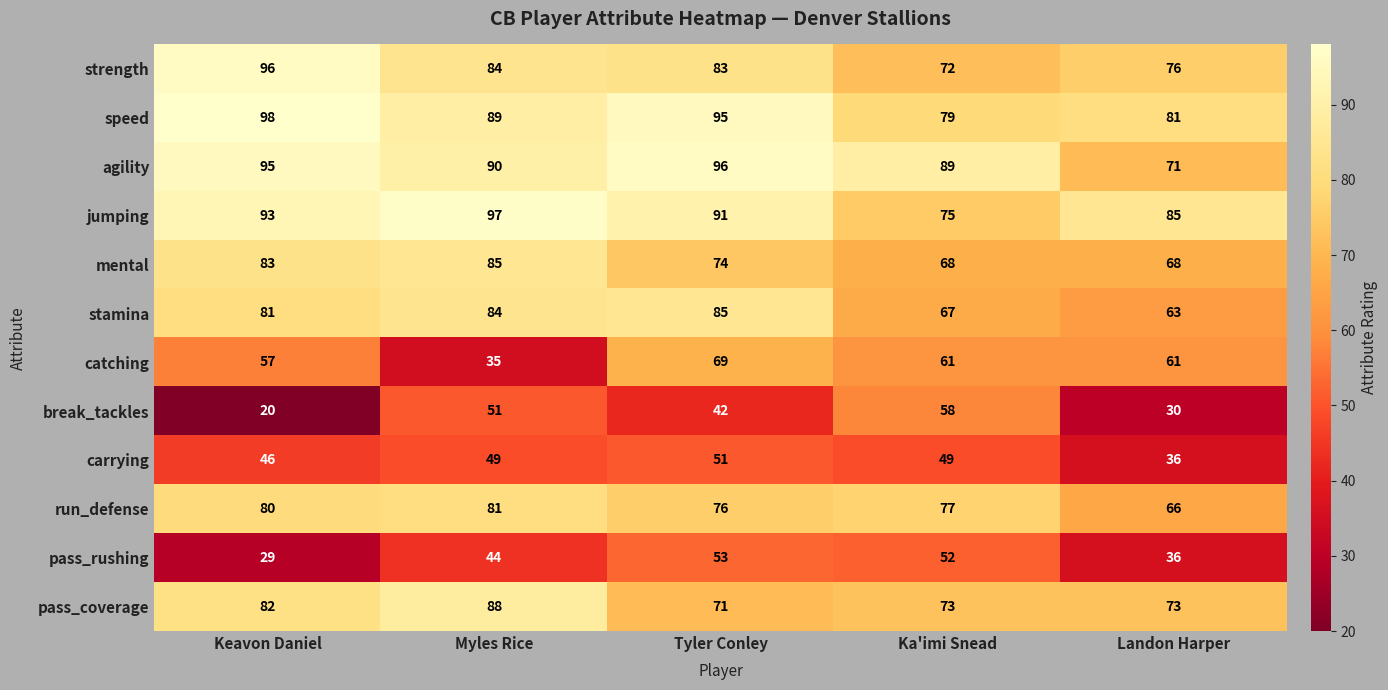

What is the sum of the catching values at Ka'imi Snead and Landon Harper?

122